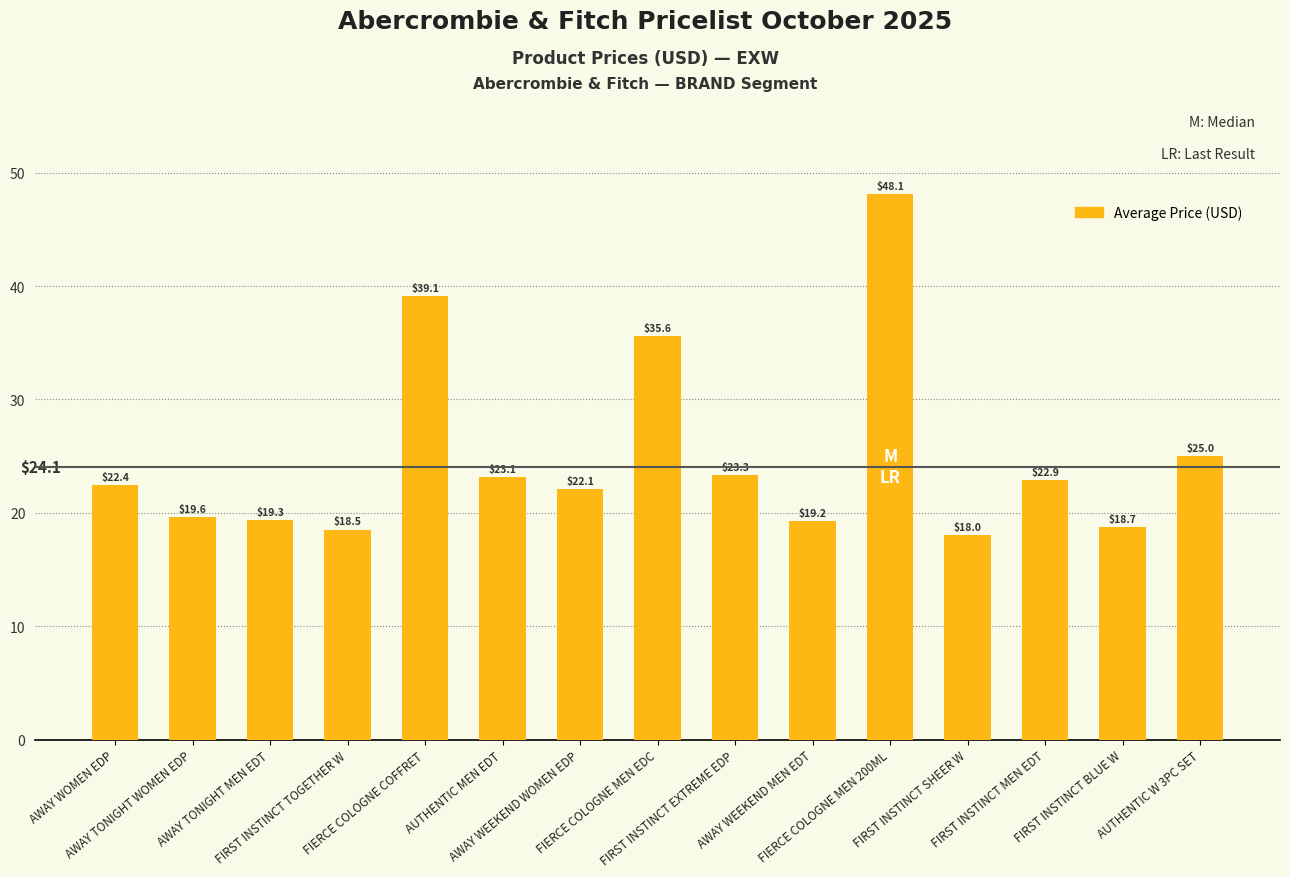

What is the difference between the second highest and minimum values?

21.0